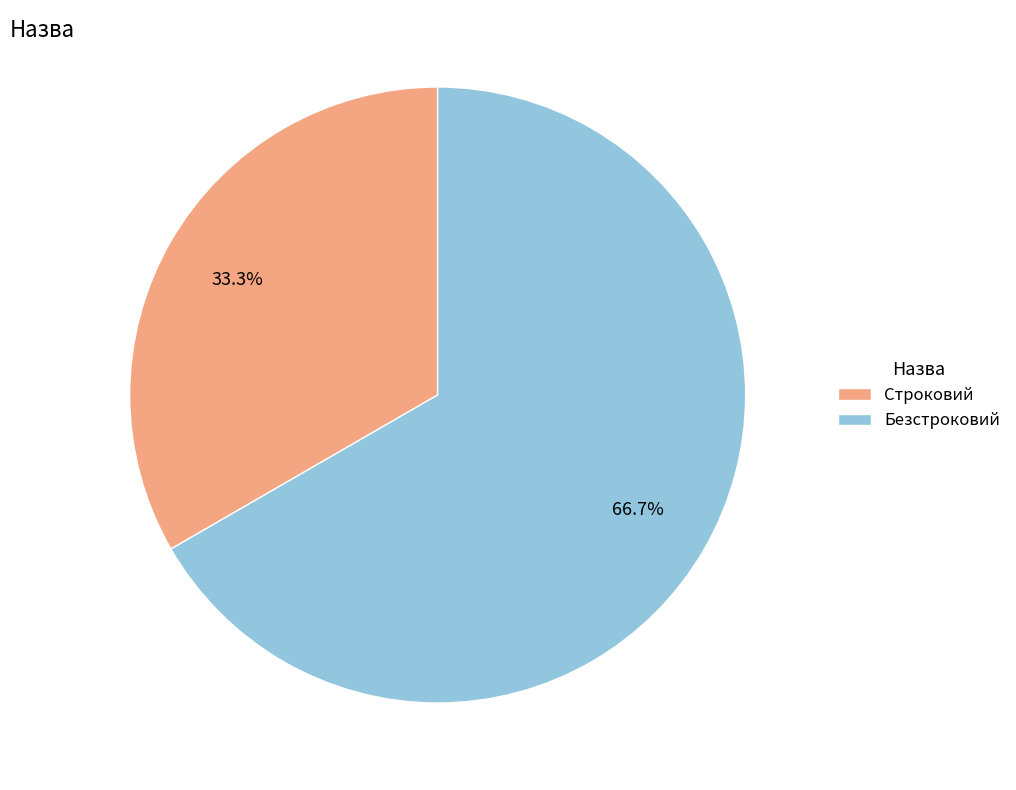

Which slice represents more than half of the pie?

Безстроковий